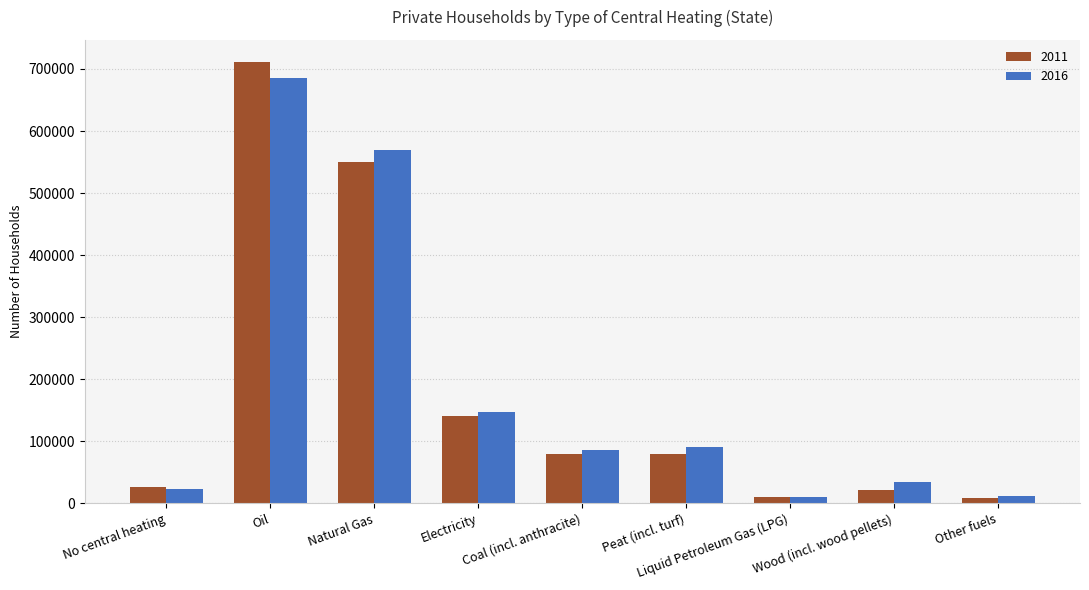

Is the value of 2016 at Natural Gas greater than the value of 2011 at Liquid Petroleum Gas (LPG)?

Yes